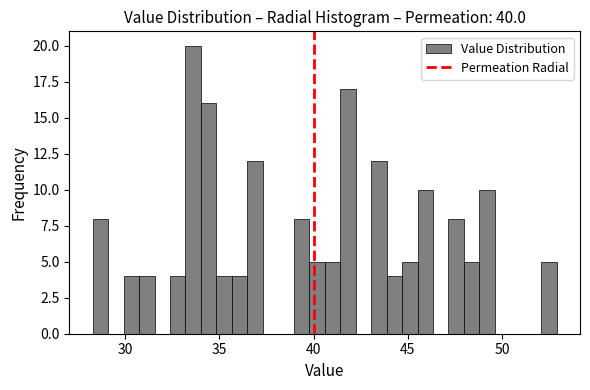

Around what value on the x-axis is the tallest bar? Give the approximate position of its centre, as read against the axis.

33.5